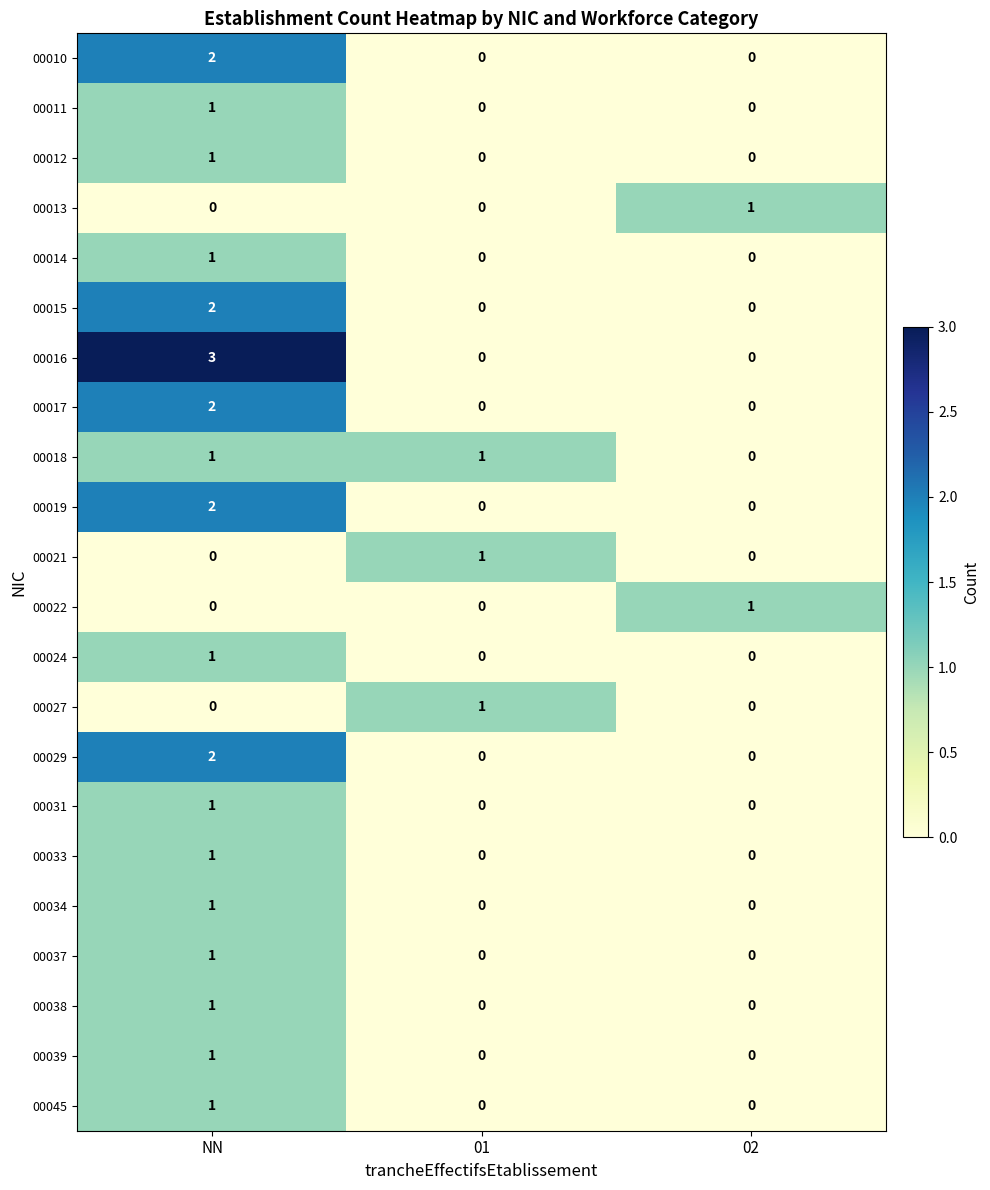

How many series are shown in this chart?

22